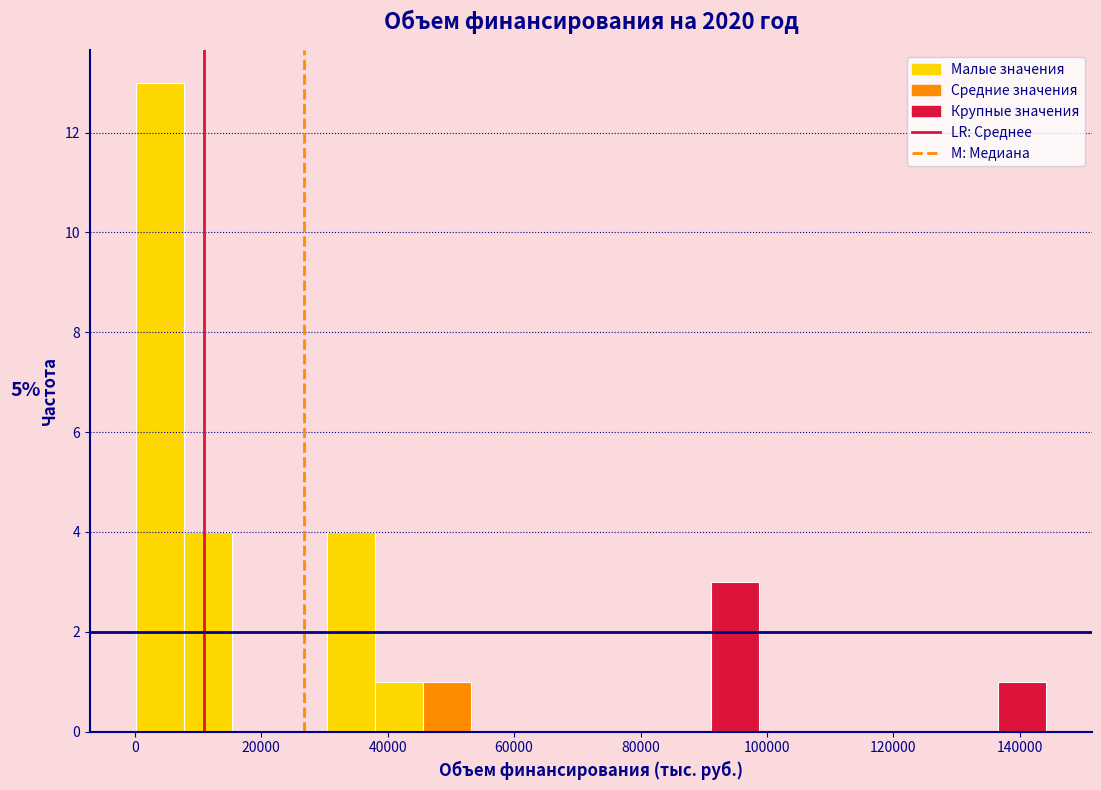

Read against the x-axis, roughly where is the centre of the tallest bar?

4000